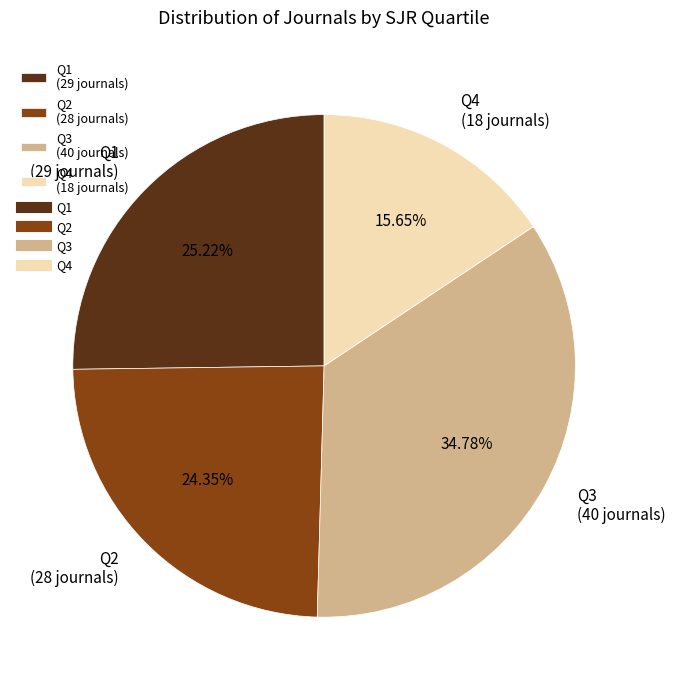

To the nearest percent, what is the combined percentage of Q1 and Q2?

50%